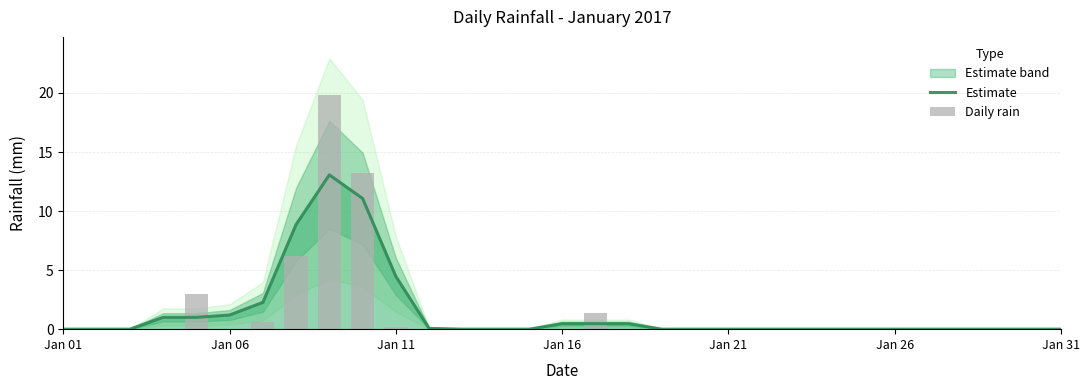

Reading left to right, what are all the values shown in this chart?

Estimate: 0.0	0.0	0.0	1.0	1.0	1.2	2.3	8.9	13.1	11.1	4.5	0.1	0.0	0.0	0.0	0.5	0.5	0.5	0.0	0.0	0.0	0.0	0.0	0.0	0.0	0.0	0.0	0.0	0.0	0.0	0.0
Daily rain: 0.0	0.0	0.0	0.0	3.0	0.0	0.6	6.2	19.8	13.2	0.2	0.0	0.0	0.0	0.0	0.0	1.4	0.0	0.0	0.0	0.0	0.0	0.0	0.0	0.0	0.0	0.0	0.0	0.0	0.0	0.0